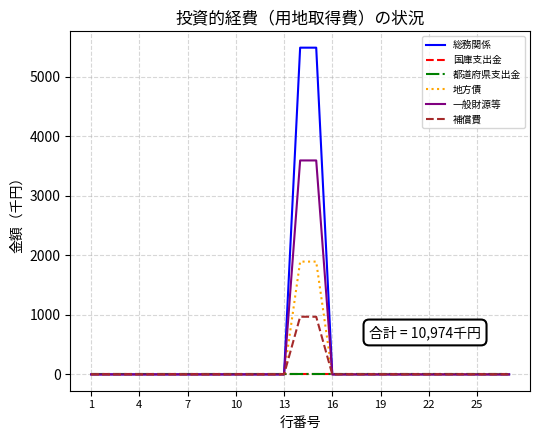

Is this an area chart (filled region under the line)?

No